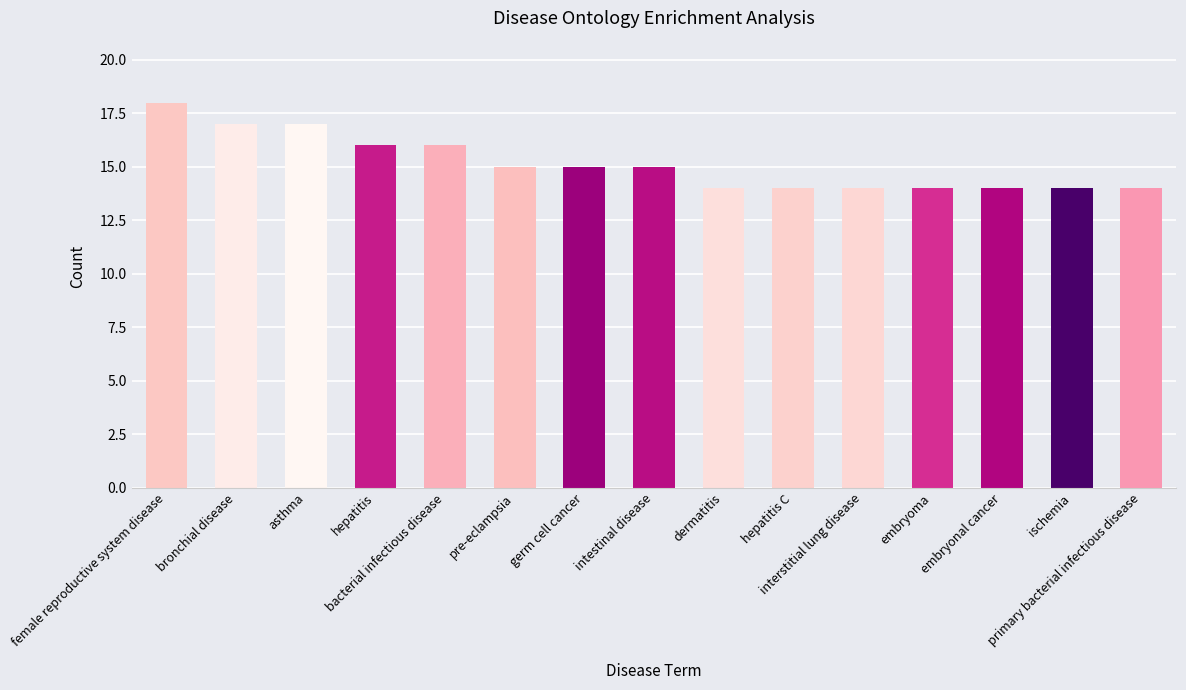

What is the maximum value shown in the chart?

18